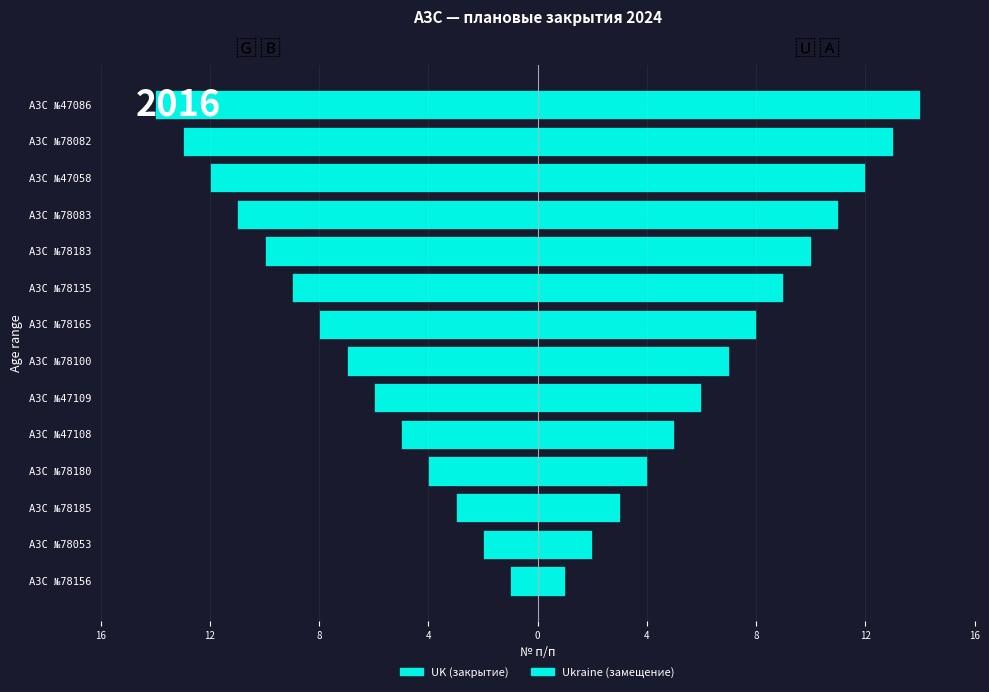

The value of UK at АЗС №47086 is -24. True or false?

False